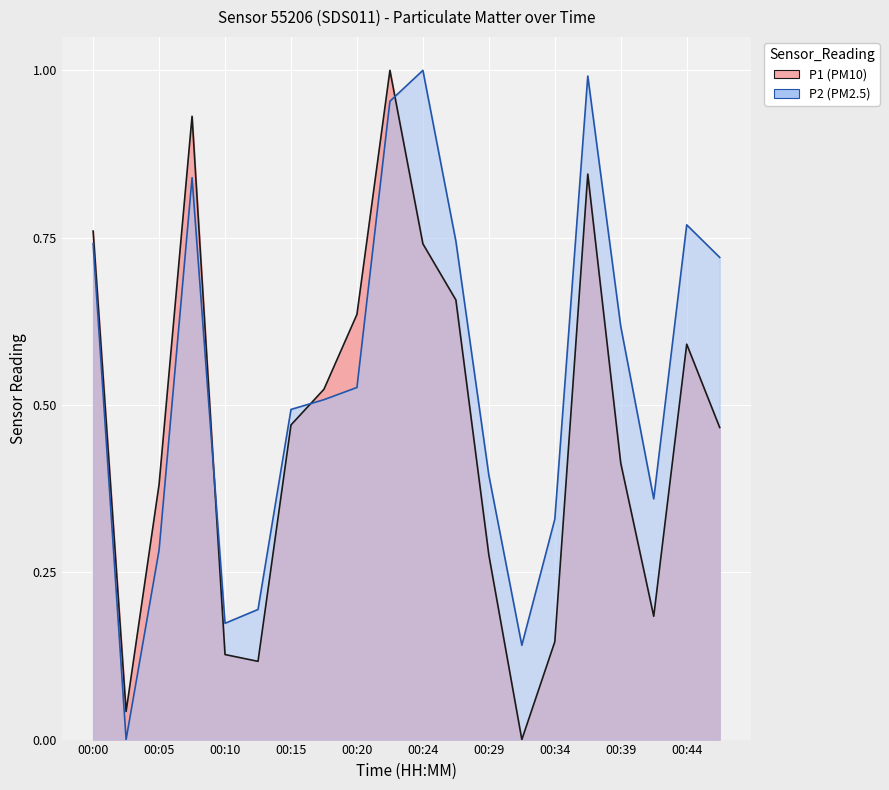

What is the average value of the P2 series?

0.5